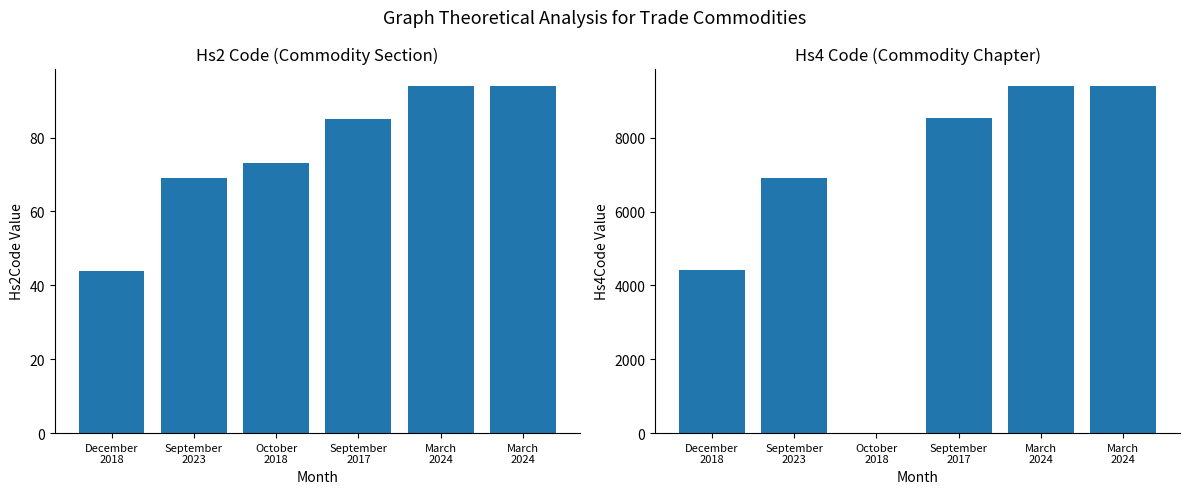

Does the chart contain any negative values?

No